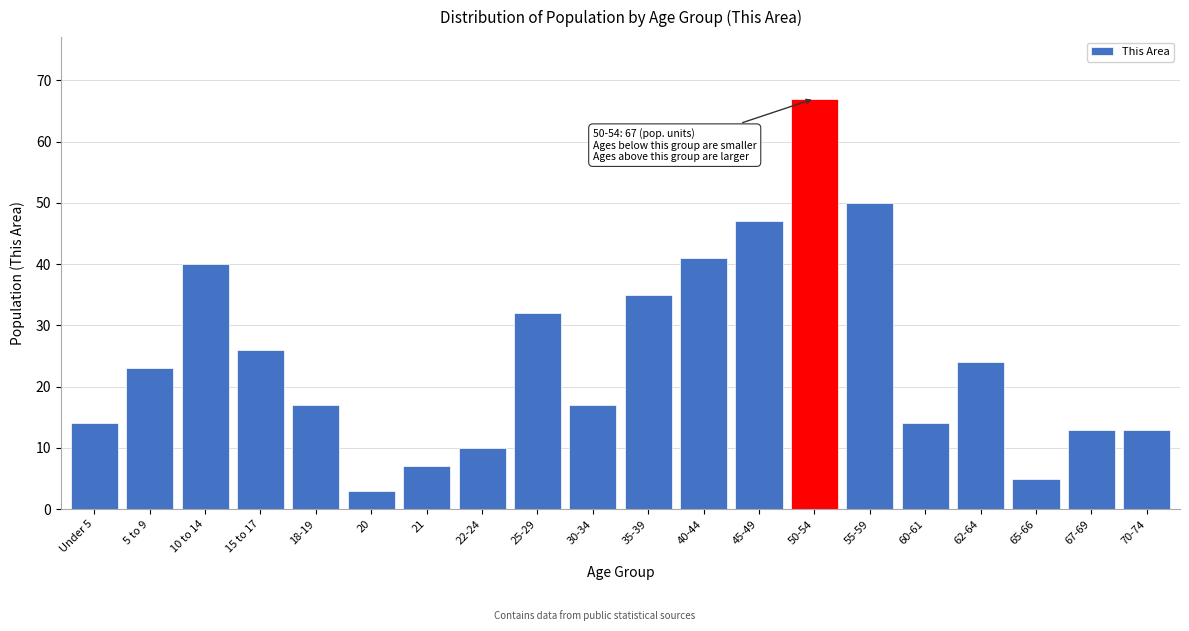

Reading left to right, extract all data points from this chart.

Under 5=14	5 to 9=23	10 to 14=40	15 to 17=26	18-19=17	20=3	21=7	22-24=10	25-29=32	30-34=17	35-39=35	40-44=41	45-49=47	50-54=67	55-59=50	60-61=14	62-64=24	65-66=5	67-69=13	70-74=13